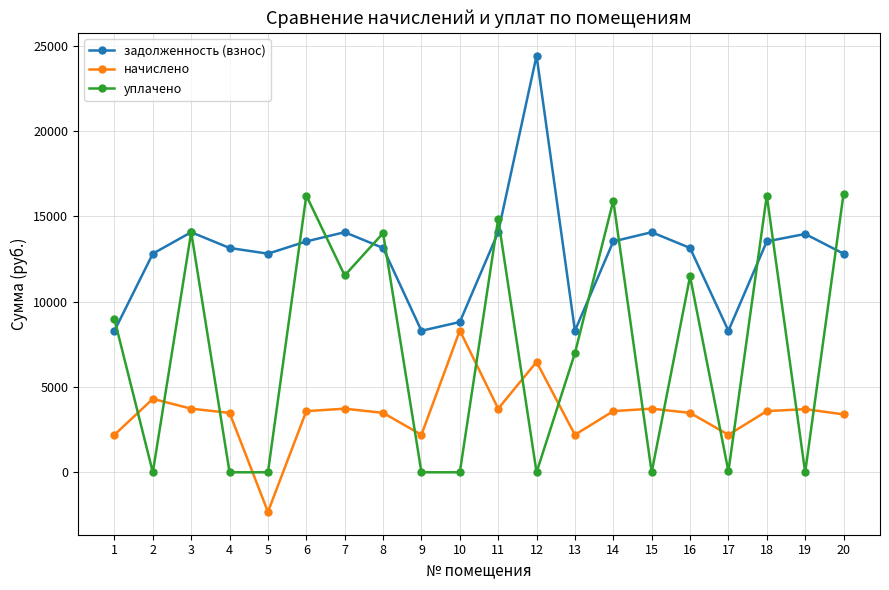

Between which two adjacent categories do уплачено and задолженность (взнос) first intersect?

1 and 2